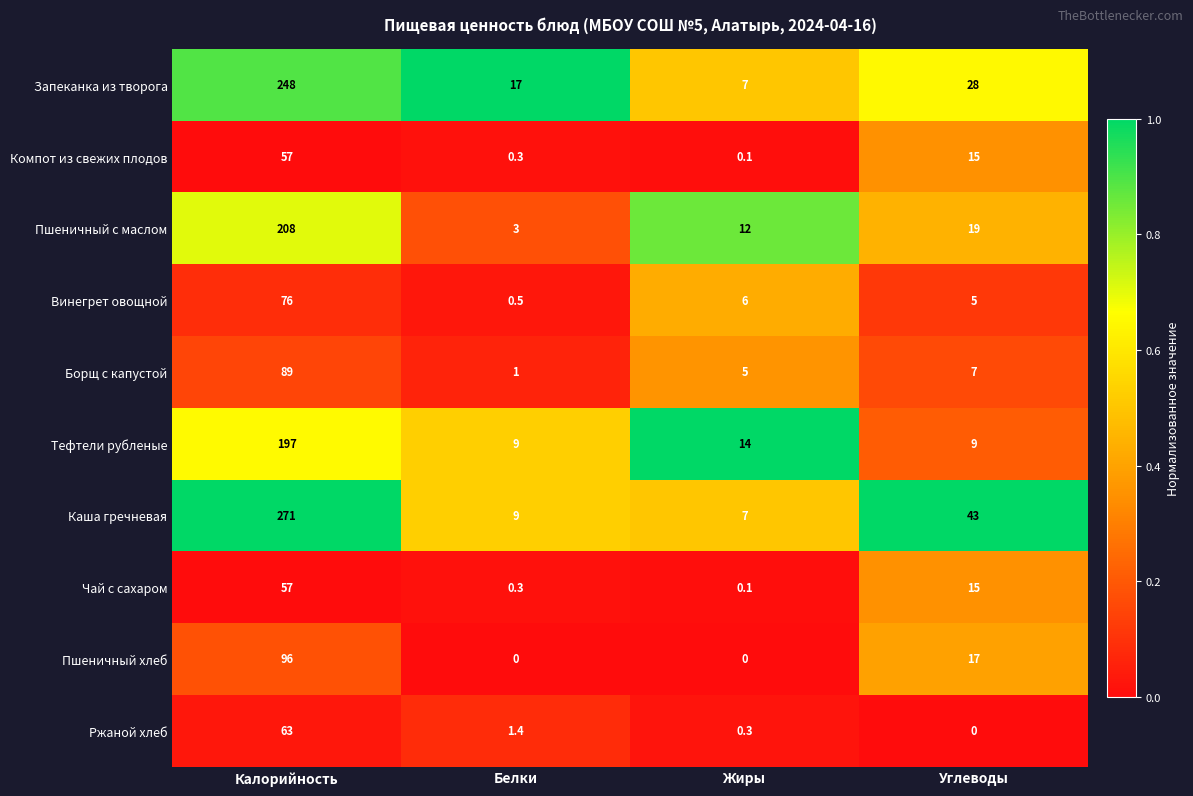

Which series has the largest total across all categories?

Каша гречневая